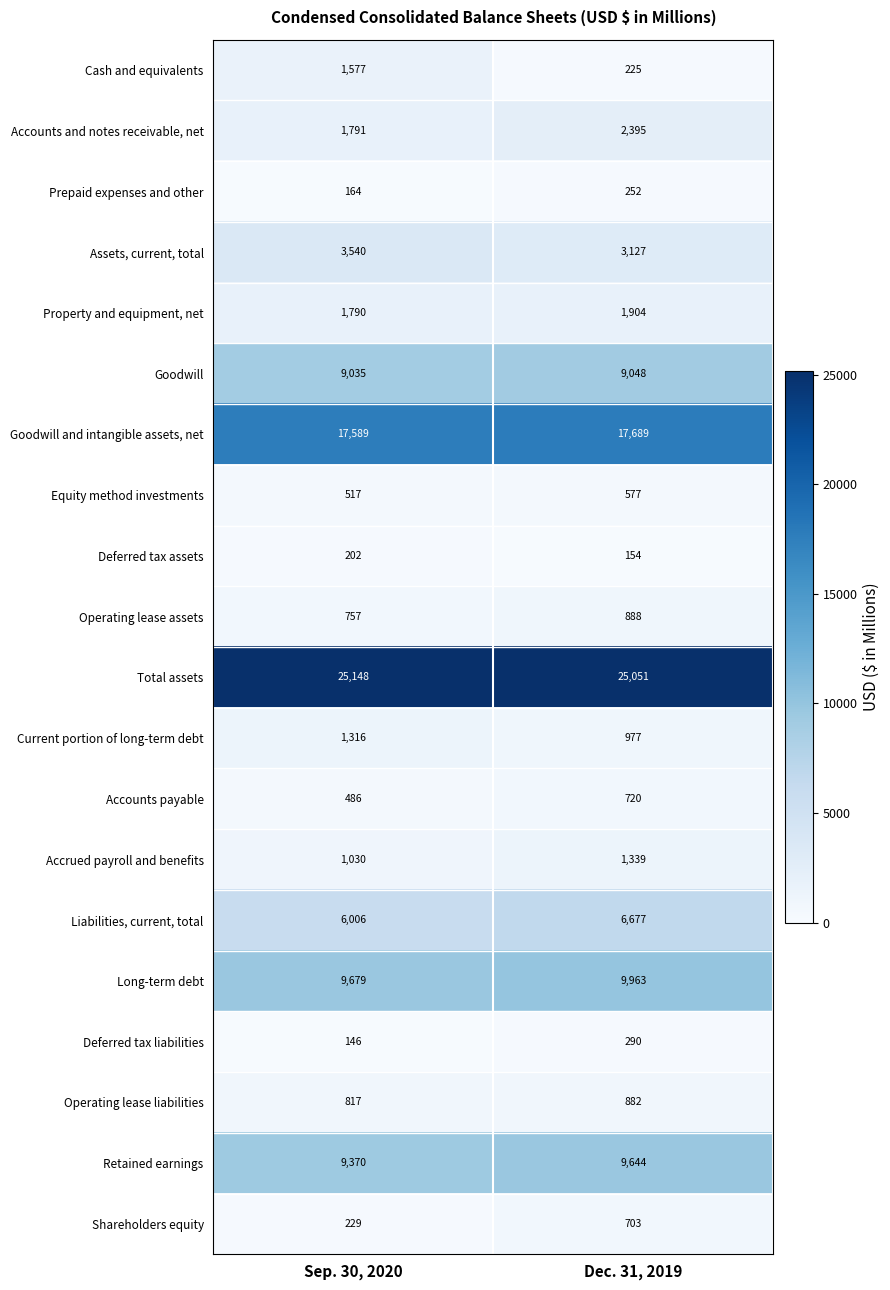

List the series in order of their peak value, highest first.

Total assets, Goodwill and intangible assets, net, Long-term debt, Retained earnings, Goodwill, Liabilities, current, total, Assets, current, total, Accounts and notes receivable, net, Property and equipment, net, Cash and equivalents, Accrued payroll and benefits, Current portion of long-term debt, Operating lease assets, Operating lease liabilities, Accounts payable, Shareholders equity, Equity method investments, Deferred tax liabilities, Prepaid expenses and other, Deferred tax assets